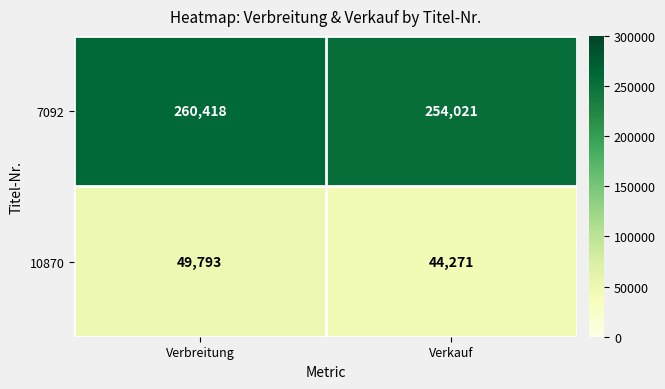

Which label corresponds to the smallest value in the chart?

Verkauf